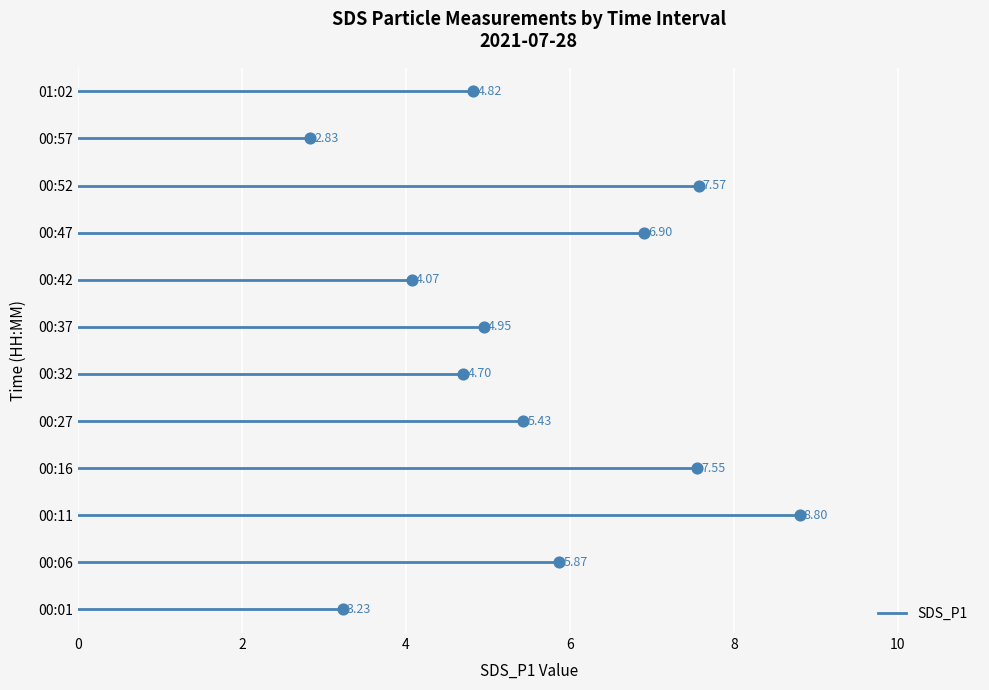

Which has a higher value, 00:57 or 00:06?

00:06